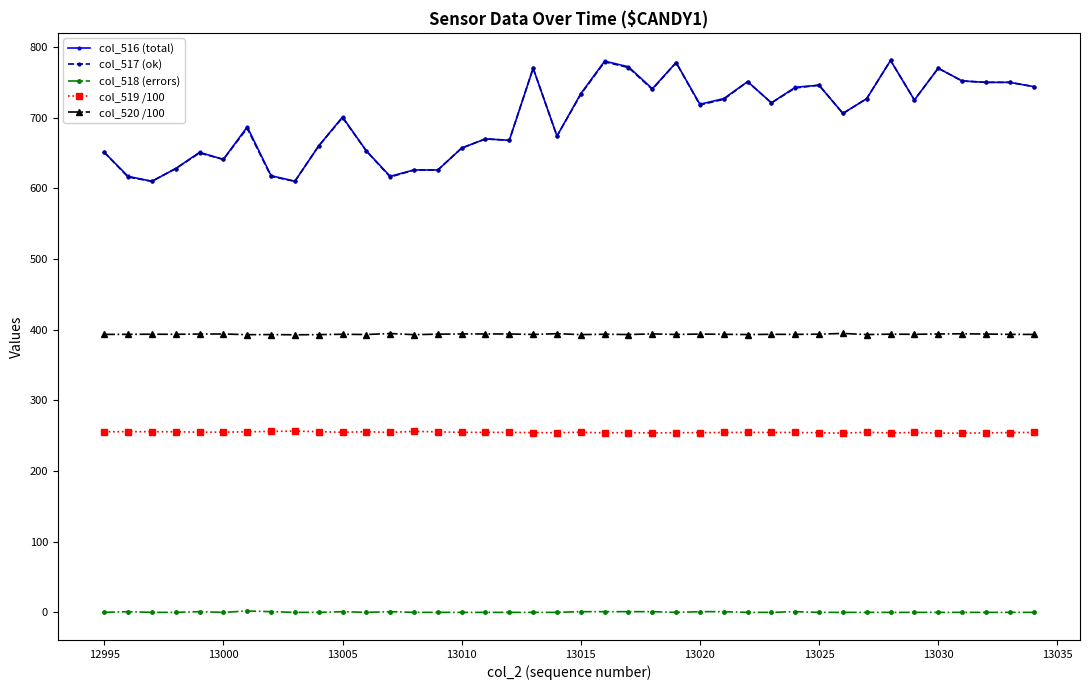

How many data points does each series have?

40